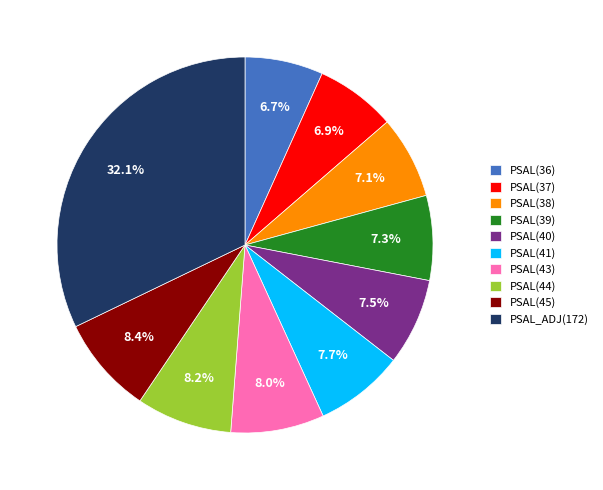

What is the ratio of the value at PSAL(36) to the value at PSAL(45)?

0.8